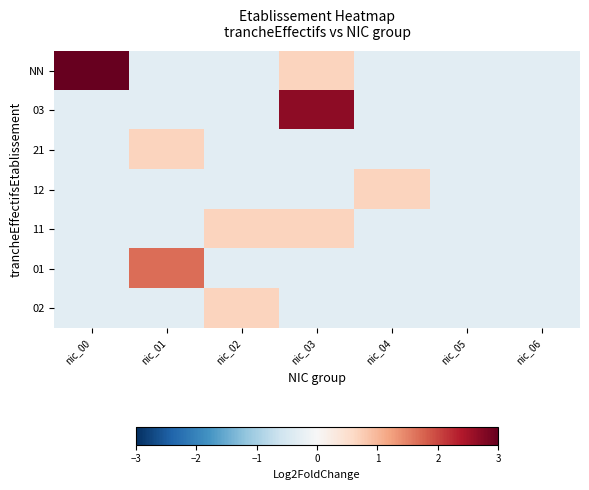

Reading left to right, transcribe all the data shown in this chart.

NN: nic_00=4.7	nic_01=-0.3	nic_02=-0.3	nic_03=0.7	nic_04=-0.3	nic_05=-0.3	nic_06=-0.3
03: nic_00=-0.3	nic_01=-0.3	nic_02=-0.3	nic_03=2.7	nic_04=-0.3	nic_05=-0.3	nic_06=-0.3
21: nic_00=-0.3	nic_01=0.7	nic_02=-0.3	nic_03=-0.3	nic_04=-0.3	nic_05=-0.3	nic_06=-0.3
12: nic_00=-0.3	nic_01=-0.3	nic_02=-0.3	nic_03=-0.3	nic_04=0.7	nic_05=-0.3	nic_06=-0.3
11: nic_00=-0.3	nic_01=-0.3	nic_02=0.7	nic_03=0.7	nic_04=-0.3	nic_05=-0.3	nic_06=-0.3
01: nic_00=-0.3	nic_01=1.7	nic_02=-0.3	nic_03=-0.3	nic_04=-0.3	nic_05=-0.3	nic_06=-0.3
02: nic_00=-0.3	nic_01=-0.3	nic_02=0.7	nic_03=-0.3	nic_04=-0.3	nic_05=-0.3	nic_06=-0.3